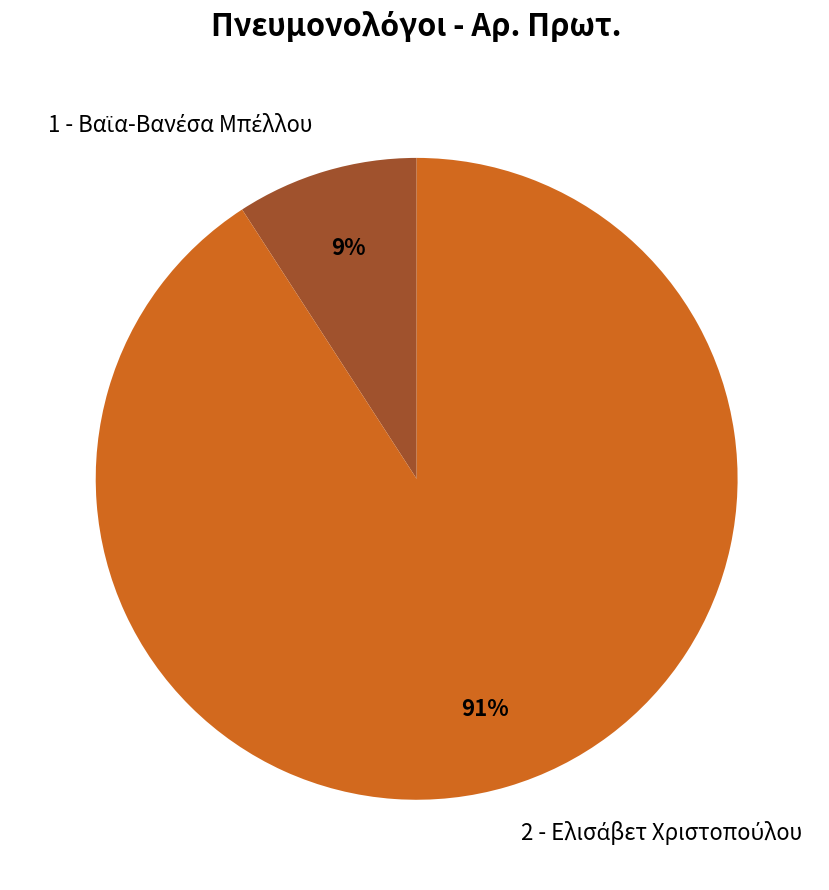

Is there a majority slice in this chart?

Yes